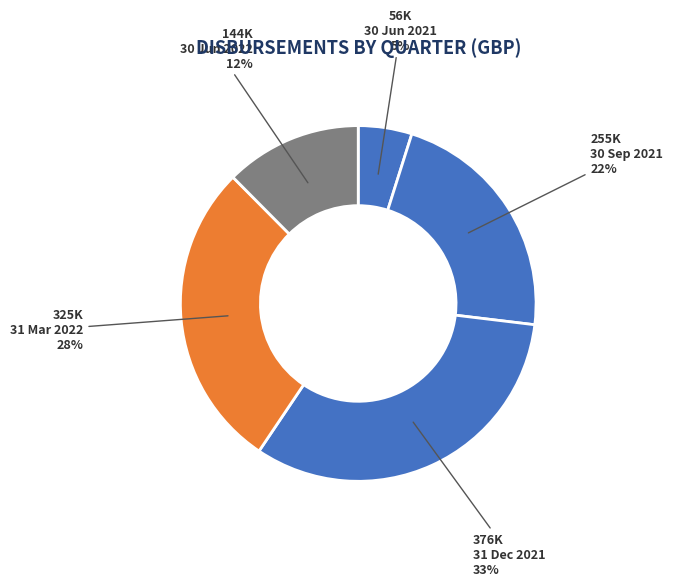

Count the number of slices in the pie.

5